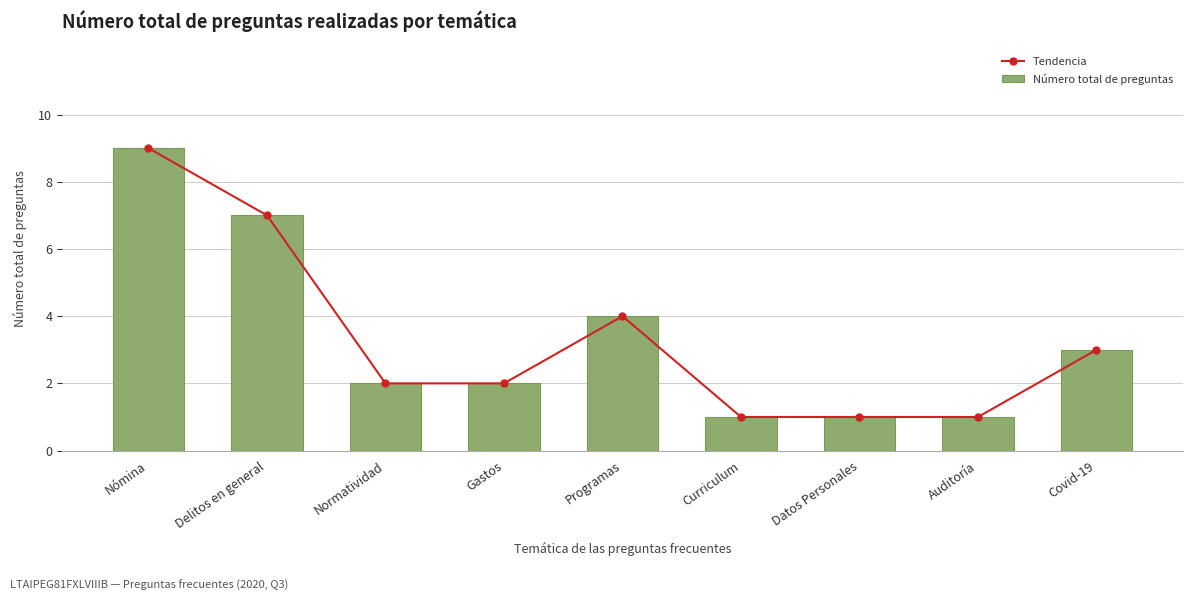

The value of Número total de preguntas at Covid-19 is 3. True or false?

True